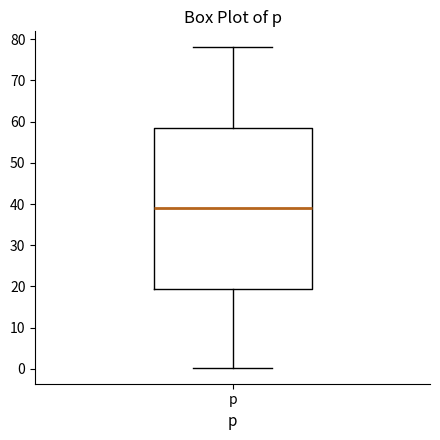

Read this box plot against the y-axis: the position of the median line, the range covered by the box, and the ends of both whiskers. The values are not printed on the chart, so give them approximately, as read against the axis.

median 39, box 20 to 59, whiskers 0 to 78